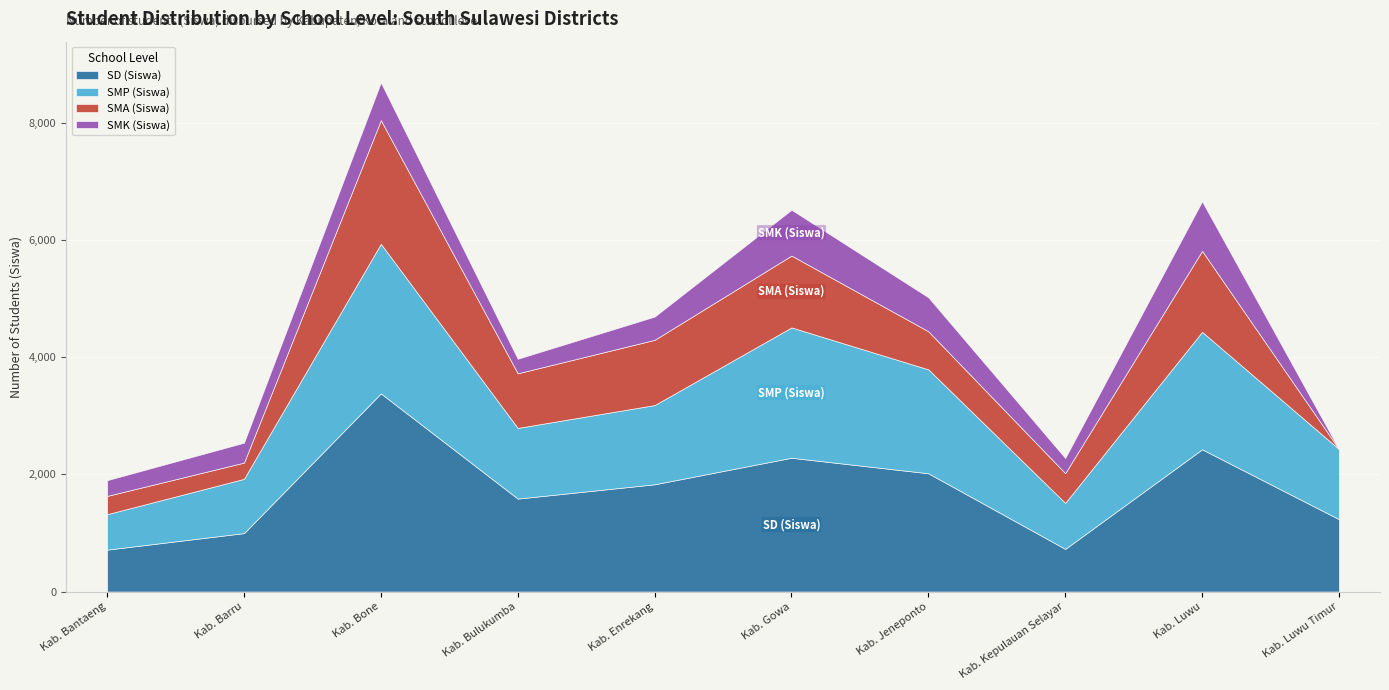

Which series changed the most between Kab. Bone and Kab. Bulukumba?

SD (Siswa)